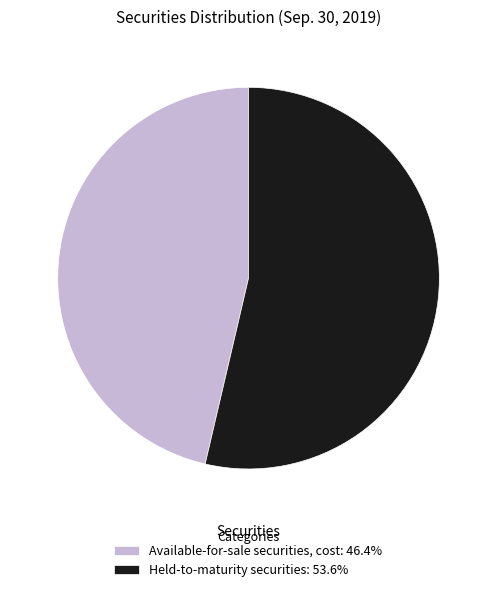

Which category accounts for the majority?

Held-to-maturity securities